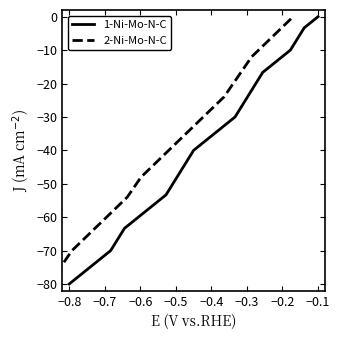

Is it true that 1-Ni-Mo-N-C equals -73.3 at −0.7?

True